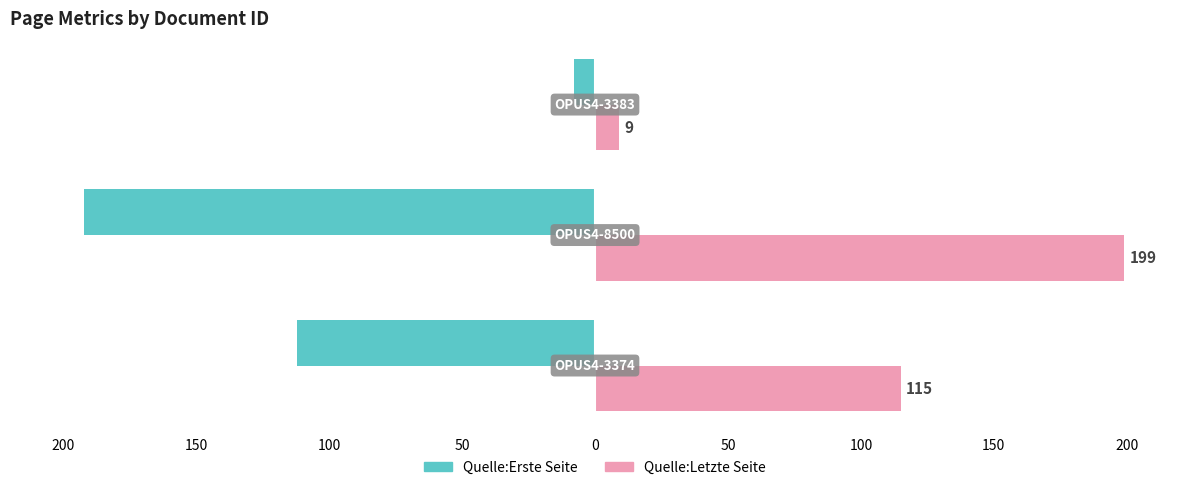

How many Quelle:Letzte Seite values are between 9 and 199?

3